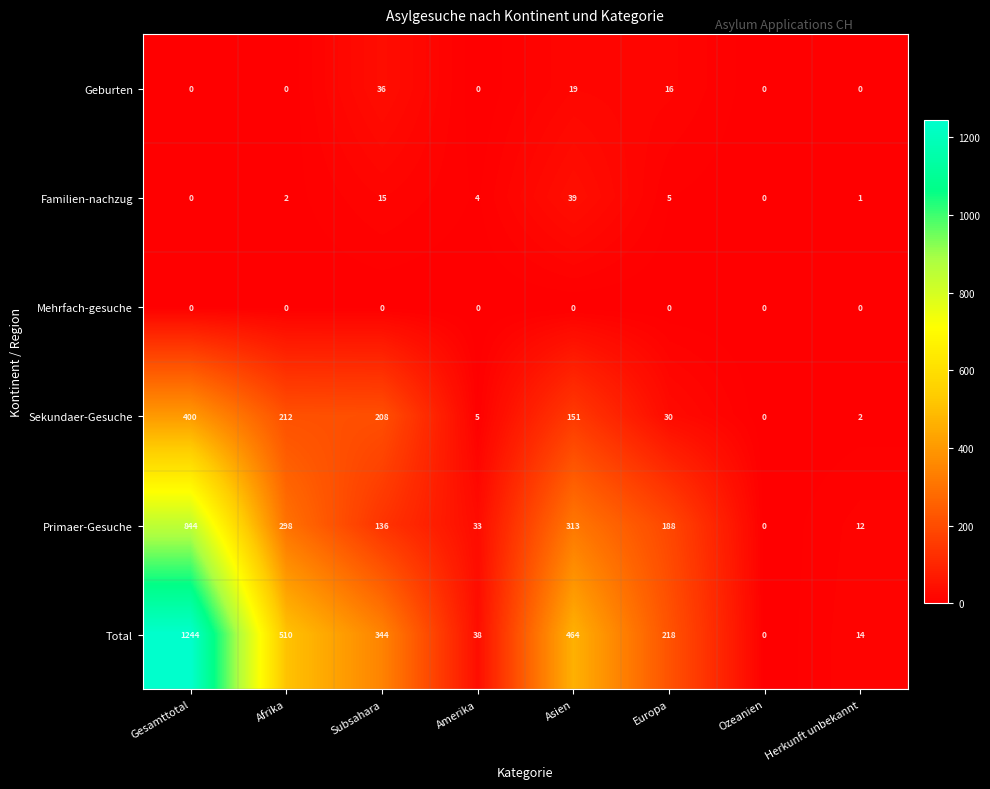

What is the maximum value for Sekundaer-Gesuche?

400